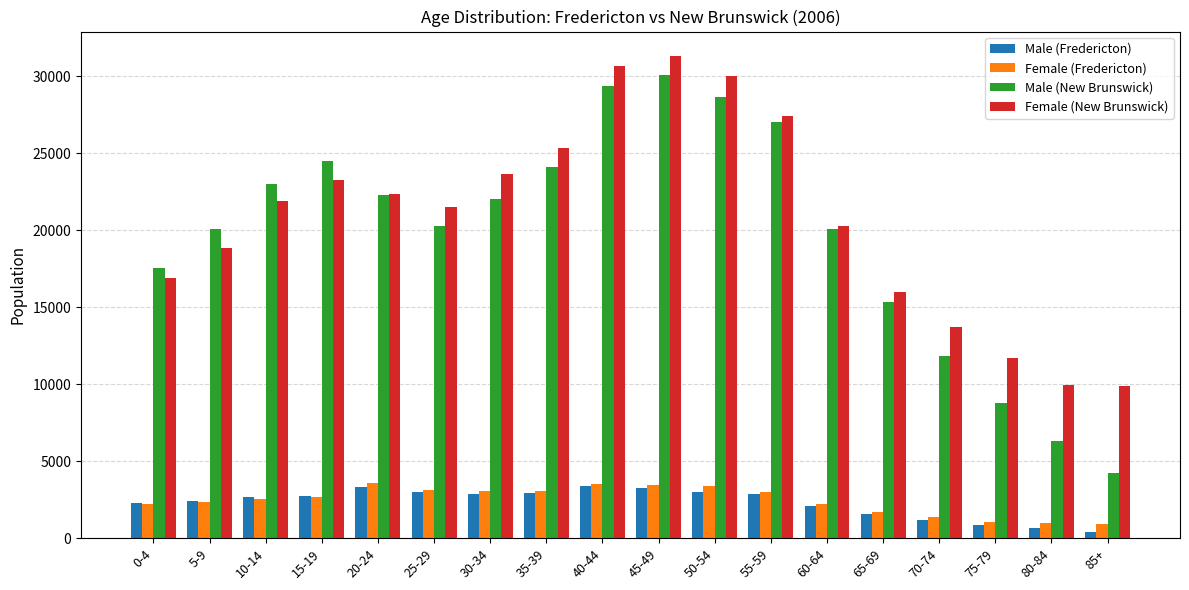

Is the value of Female (New Brunswick) at 5-9 greater than the value of Male (Fredericton) at 85+?

Yes